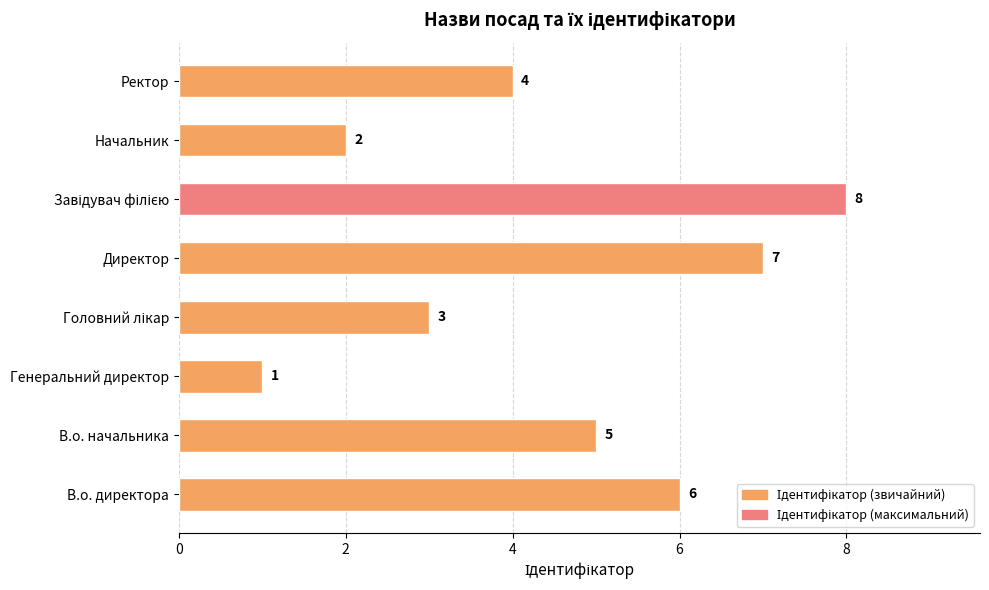

Which category has the lowest value across all series?

Генеральний директор